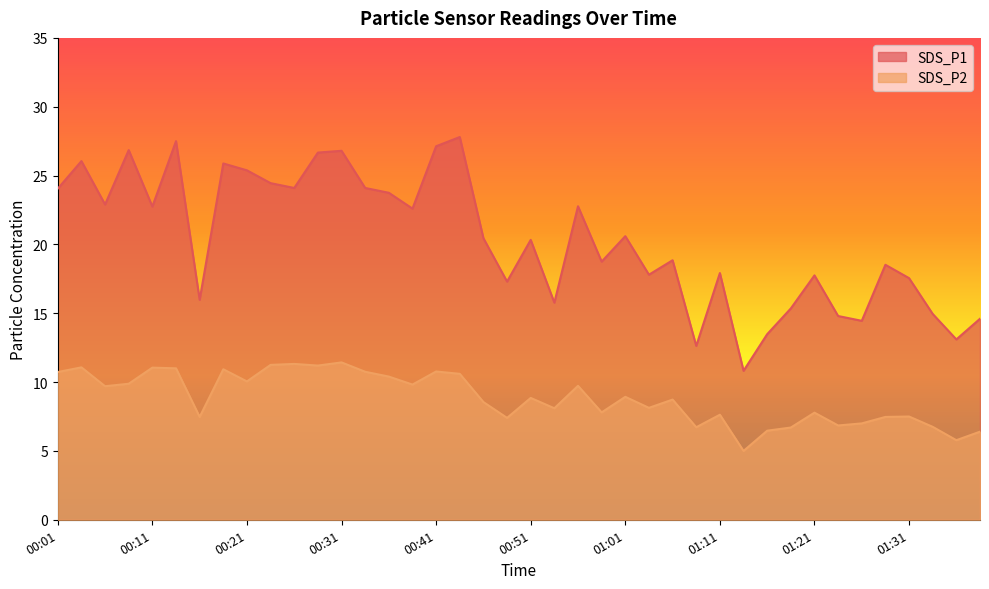

Rank the categories by SDS_P2 value from highest to lowest.

00:31, 00:26, 00:23, 00:28, 00:04, 00:11, 00:13, 00:18, 00:41, 00:33, 00:01, 00:43, 00:36, 00:21, 00:09, 00:38, 00:56, 00:06, 01:01, 00:51, 01:06, 00:46, 01:03, 00:53, 00:58, 01:21, 01:11, 01:31, 00:16, 01:28, 00:48, 01:26, 01:23, 01:33, 01:08, 01:18, 01:16, 01:39, 01:36, 01:13